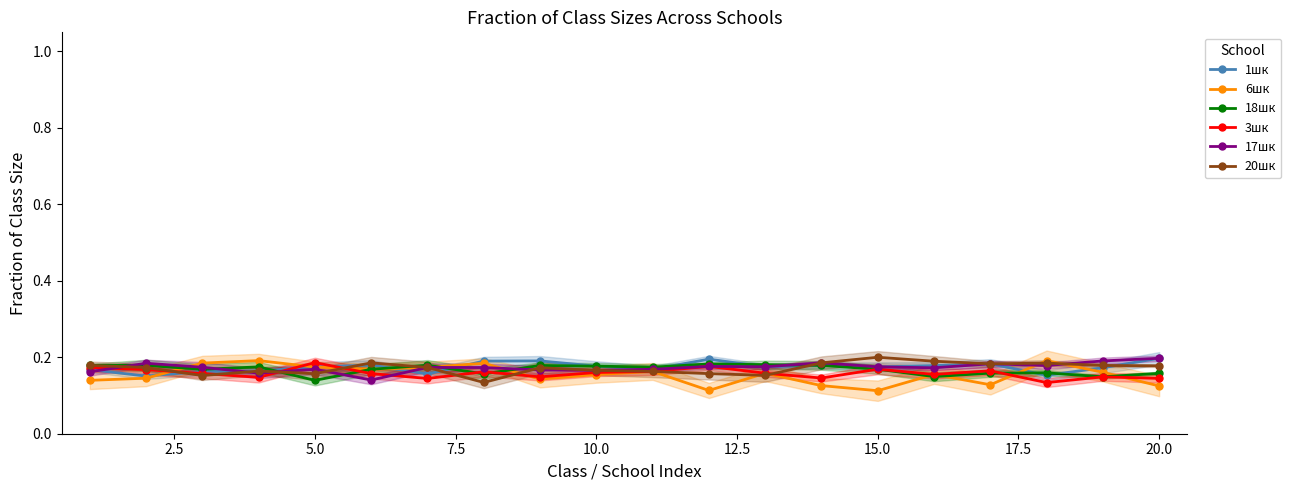

Count the 1шк values in the range 0 to 1.

20